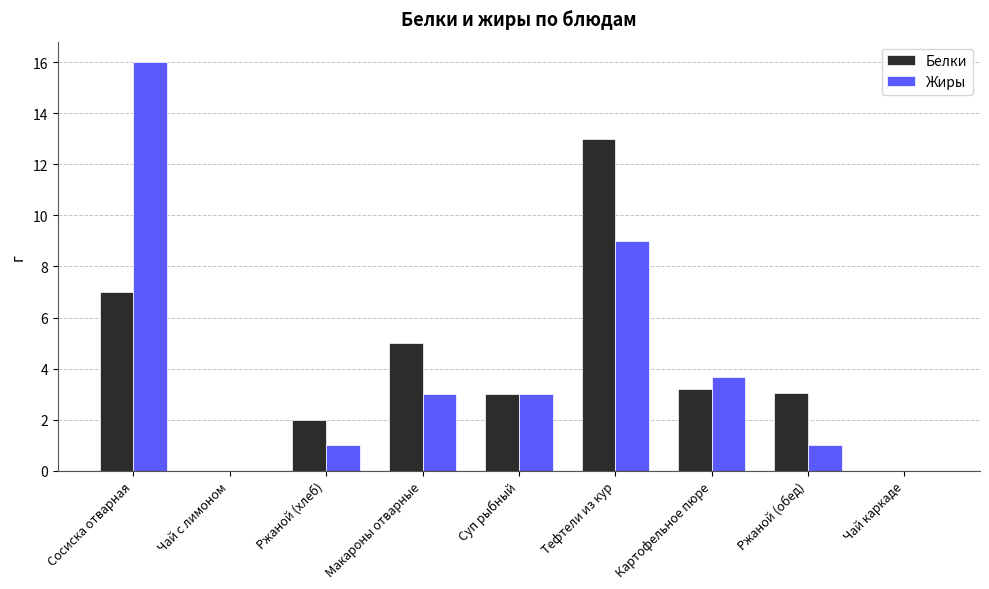

What is the sum of all Жиры values?

36.7